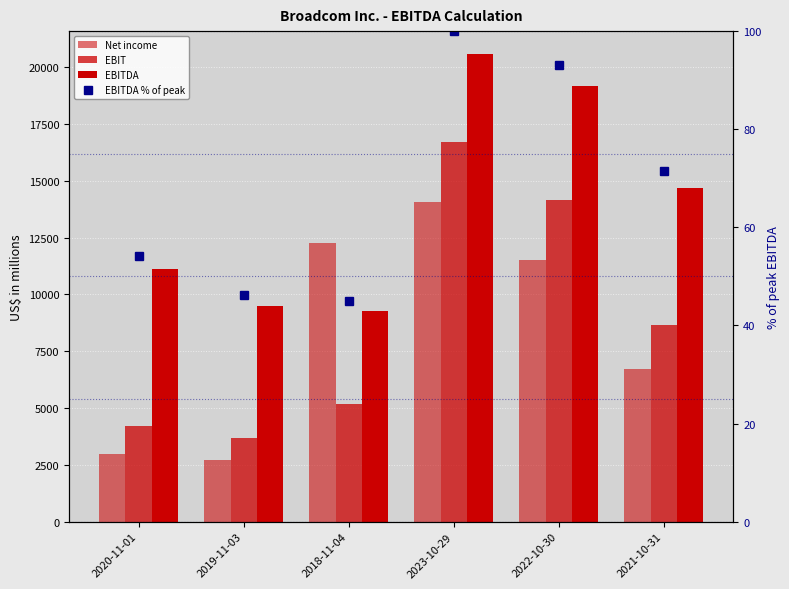

Is it true that EBIT equals 9088.5 at 2022-10-30?

False